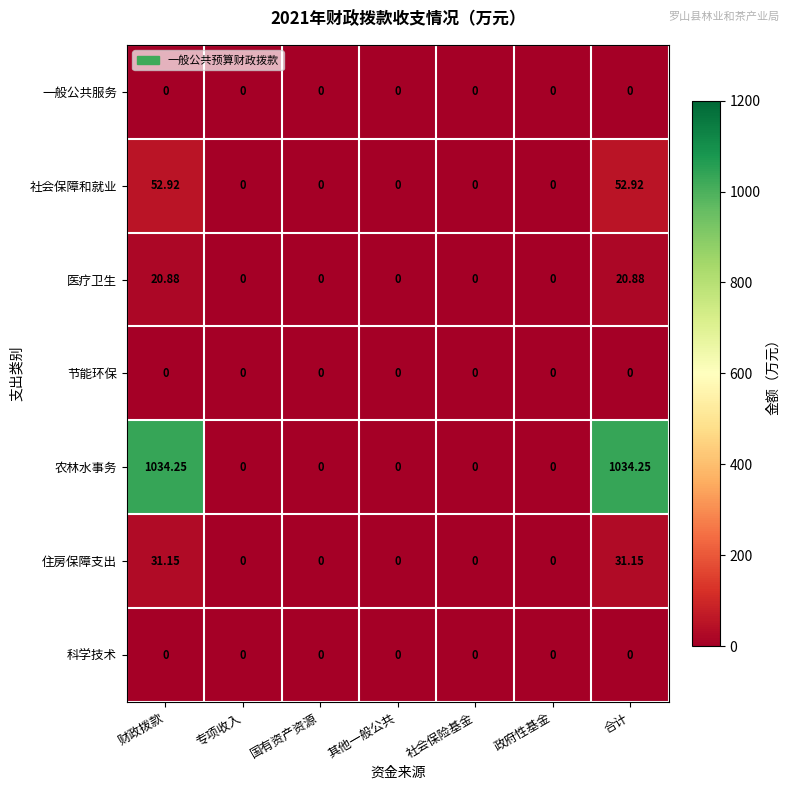

Which series has the largest range (max minus min)?

农林水事务